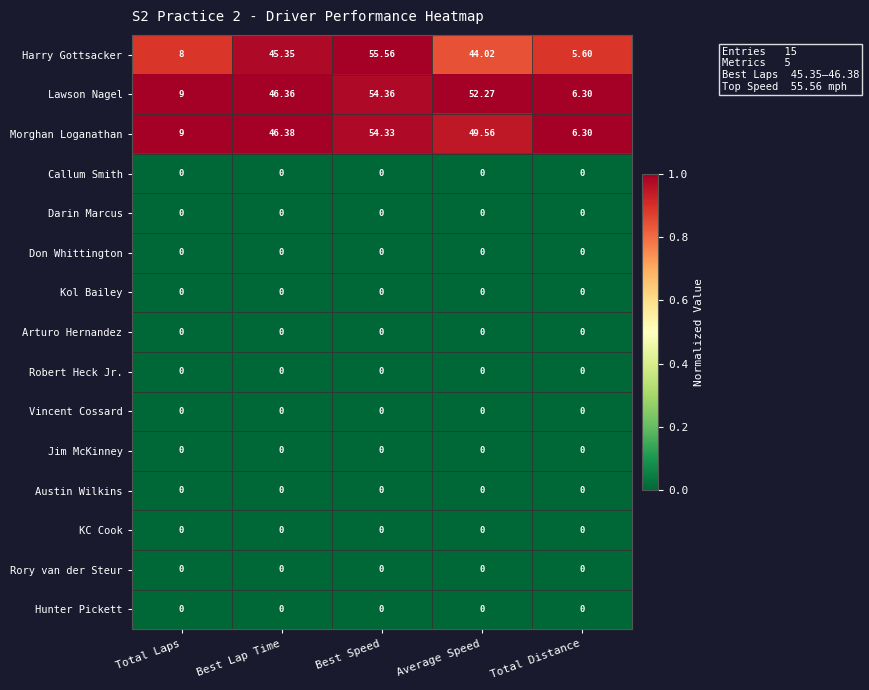

Which series has the widest spread of values?

Harry Gottsacker